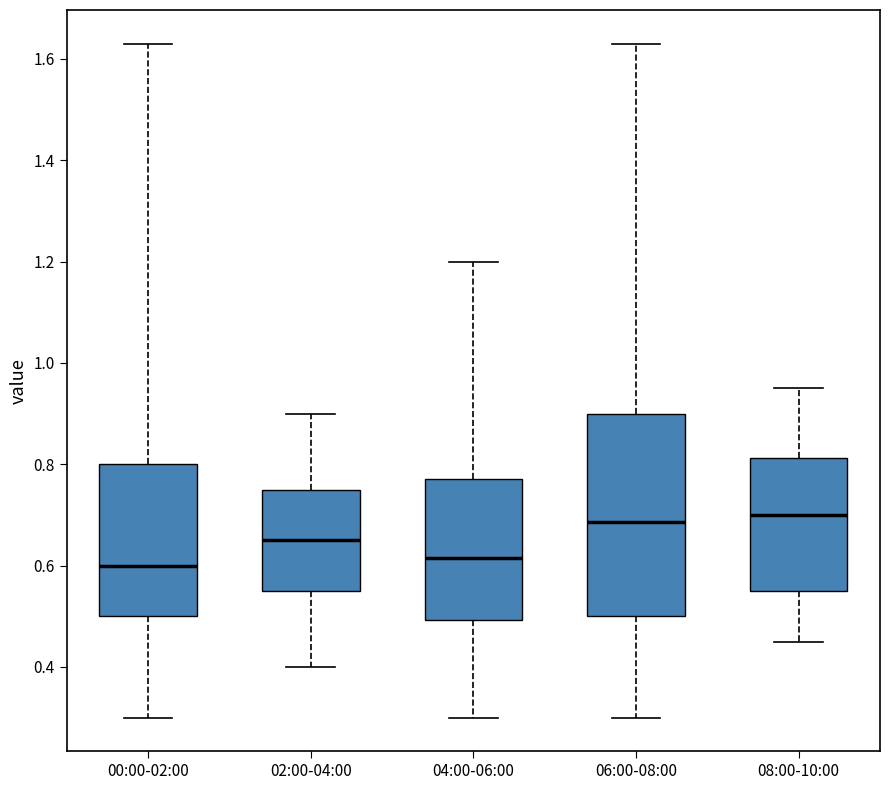

Which box is the tallest, from its lower edge to its upper edge?

06:00-08:00